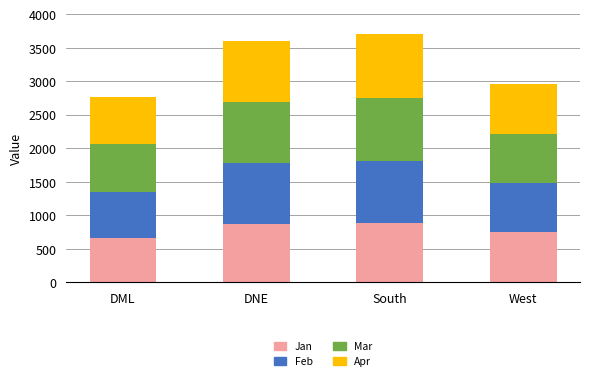

What is the total value across all series at DNE?

3601